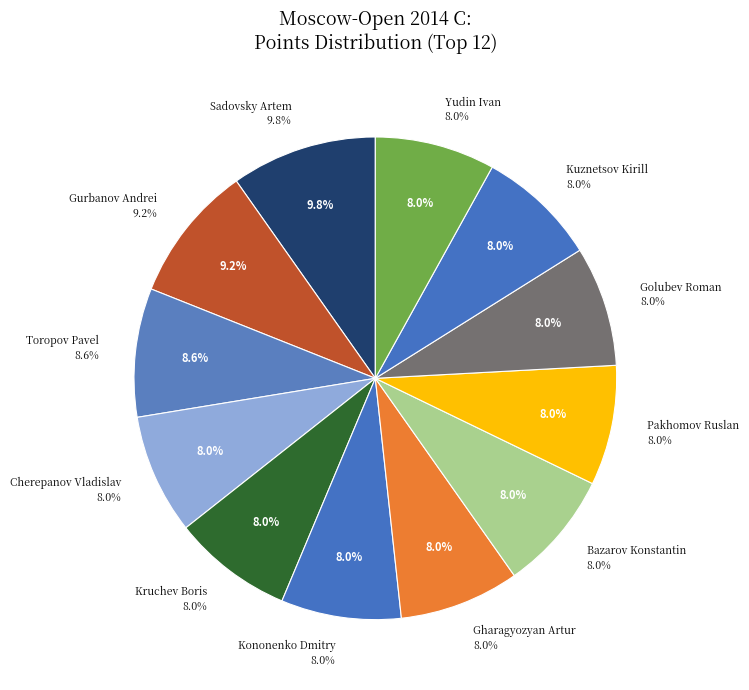

What percentage is the Toropov Pavel slice, to the nearest percent?

9%